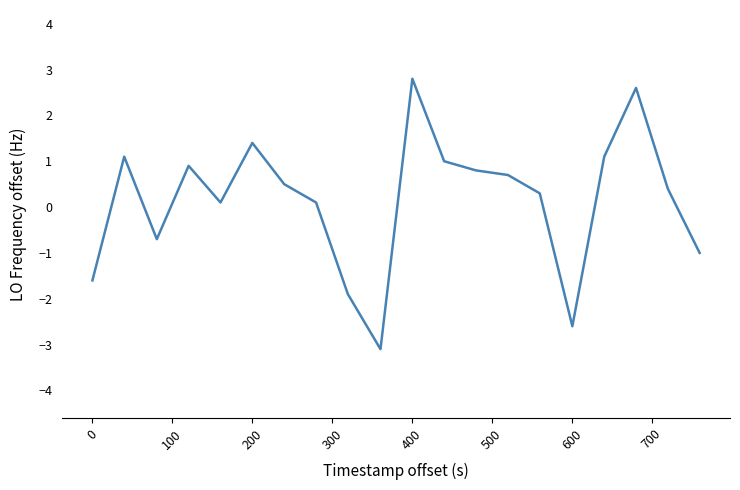

What is the minimum value shown in the chart?

-3.1